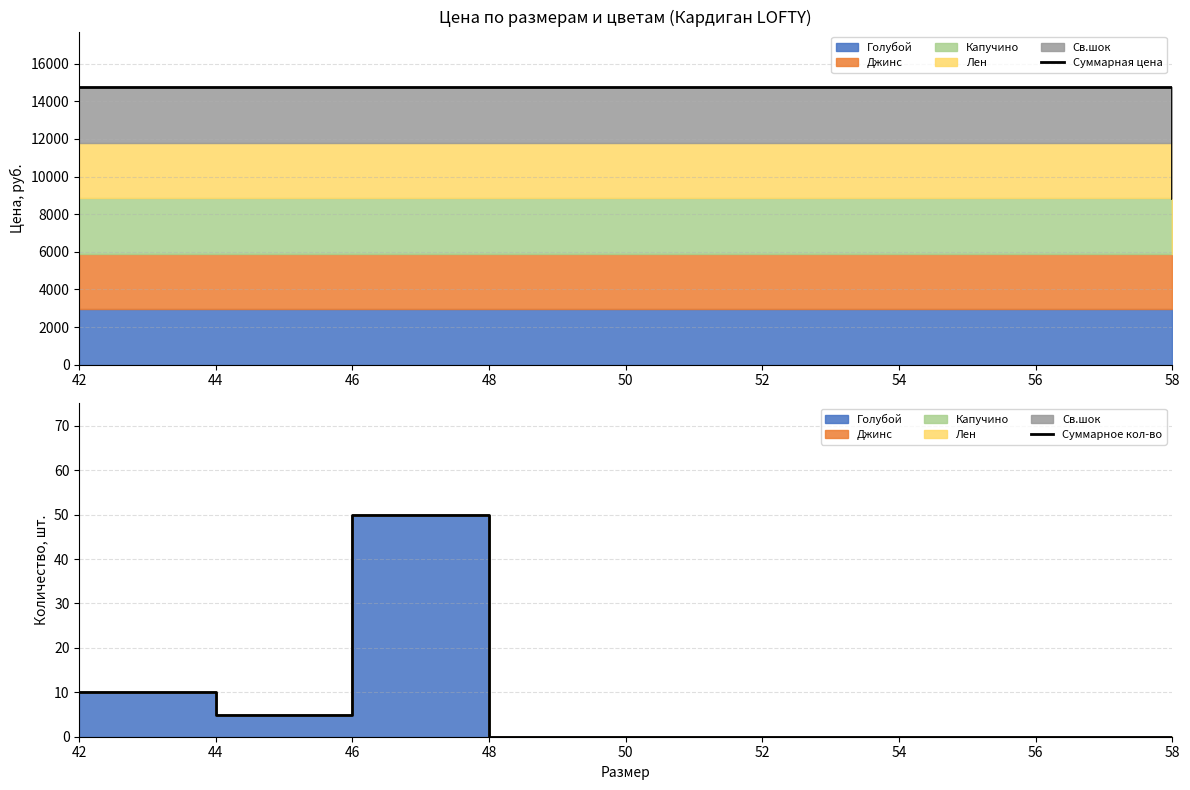

Which category has the highest value in the Суммарное кол-во series?

46